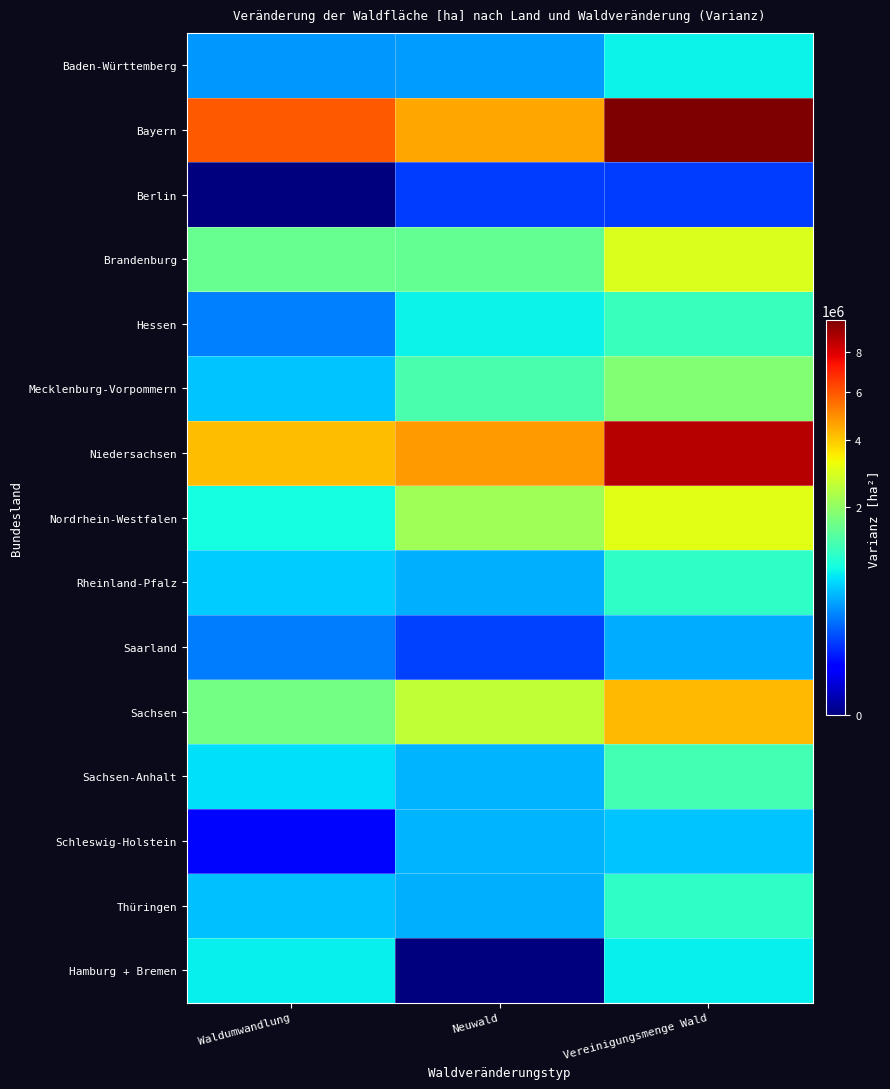

Which series has the largest range (max minus min)?

Bayern